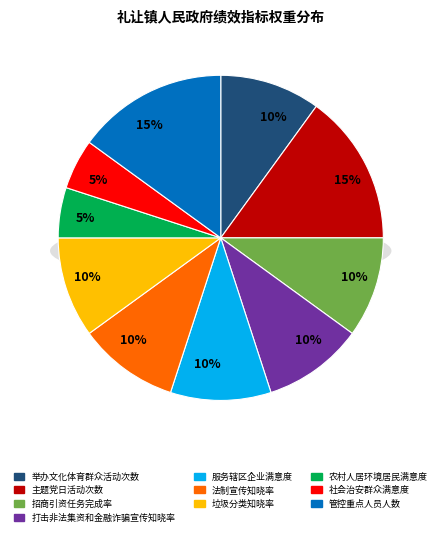

How many segments does this pie chart have?

10